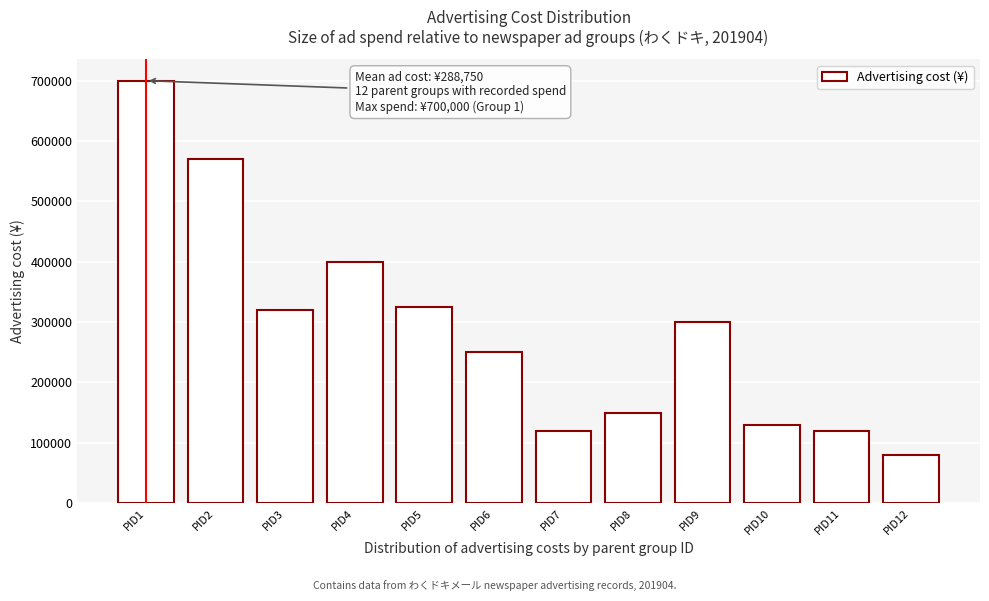

Reading right to left, what are all the values shown in this chart?

80000	120000	130000	300000	150000	120000	250000	325000	400000	320000	570000	700000